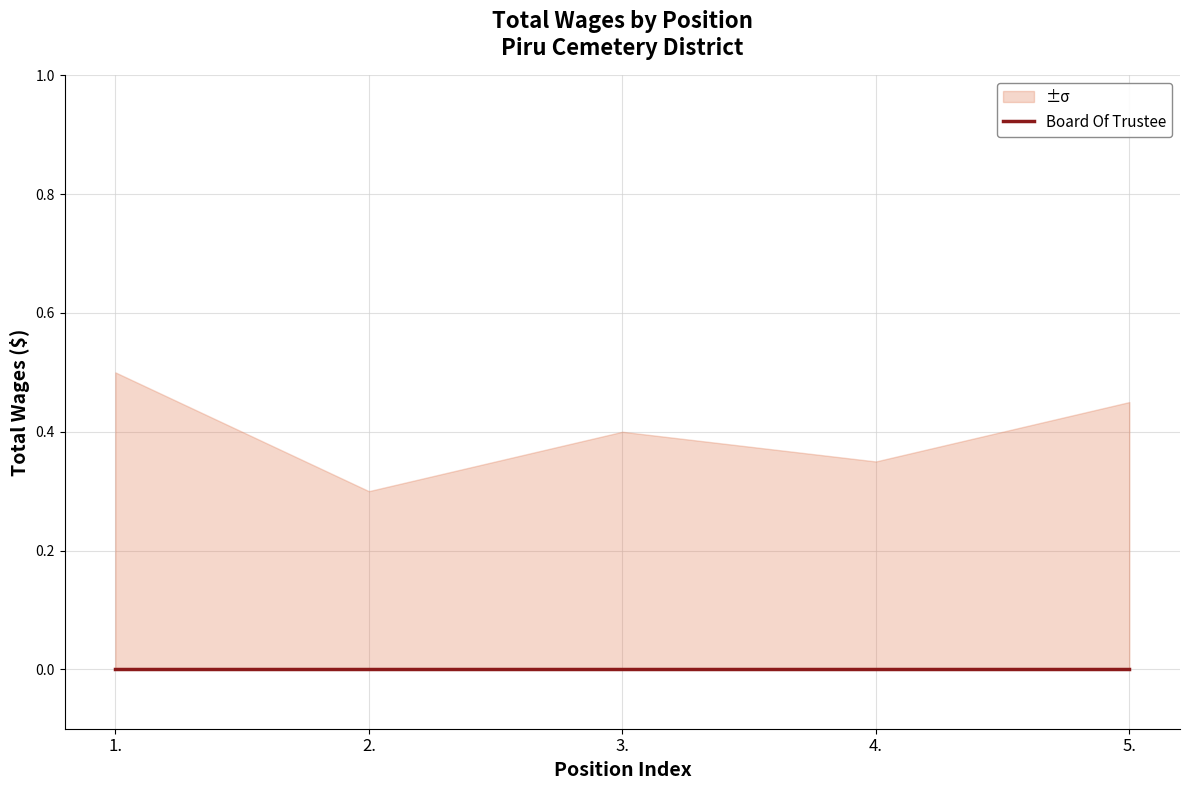

Which series has the largest total across all categories?

Board Of Trustee_upper